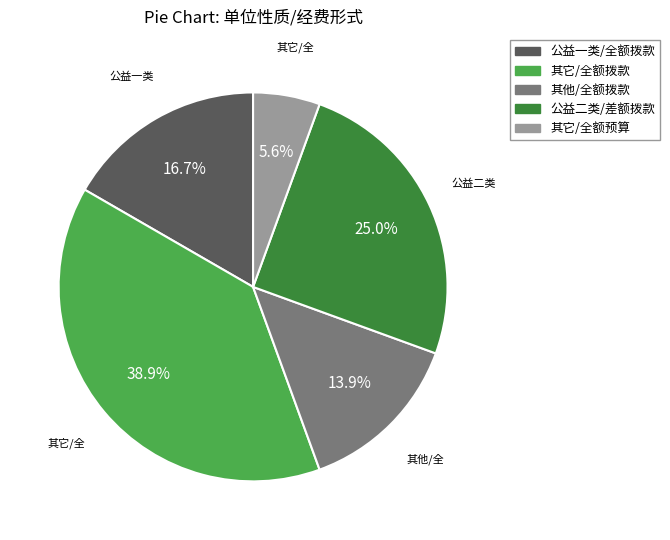

Approximately how many times larger is the value at 公益二类/差额拨款 compared to 其它/全额预算?

4.5